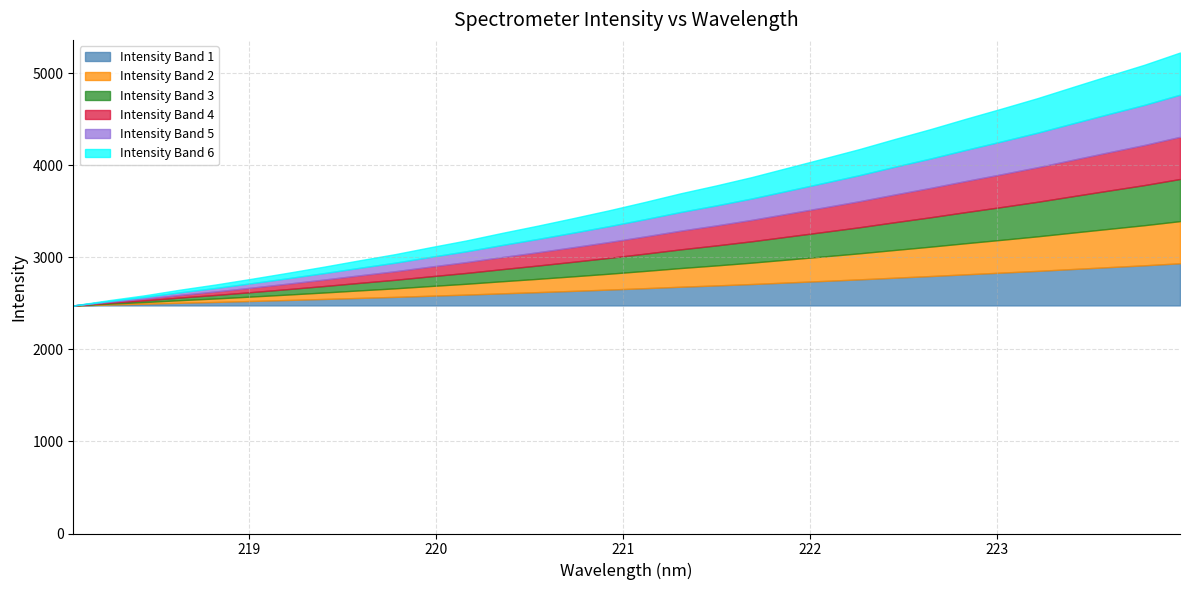

Reading left to right, extract all data points from this chart.

2476.5	2533.8	2586.8	2648.4	2704.9	2766.8	2830.7	2896.5	2965.8	3033.0	3109.0	3182.2	3264.1	3342.8	3425.1	3509.8	3600.1	3694.0	3779.6	3870.5	3971.0	4071.4	4173.0	4283.4	4390.5	4504.0	4614.1	4726.9	4849.4	4970.6	5089.8	5222.4